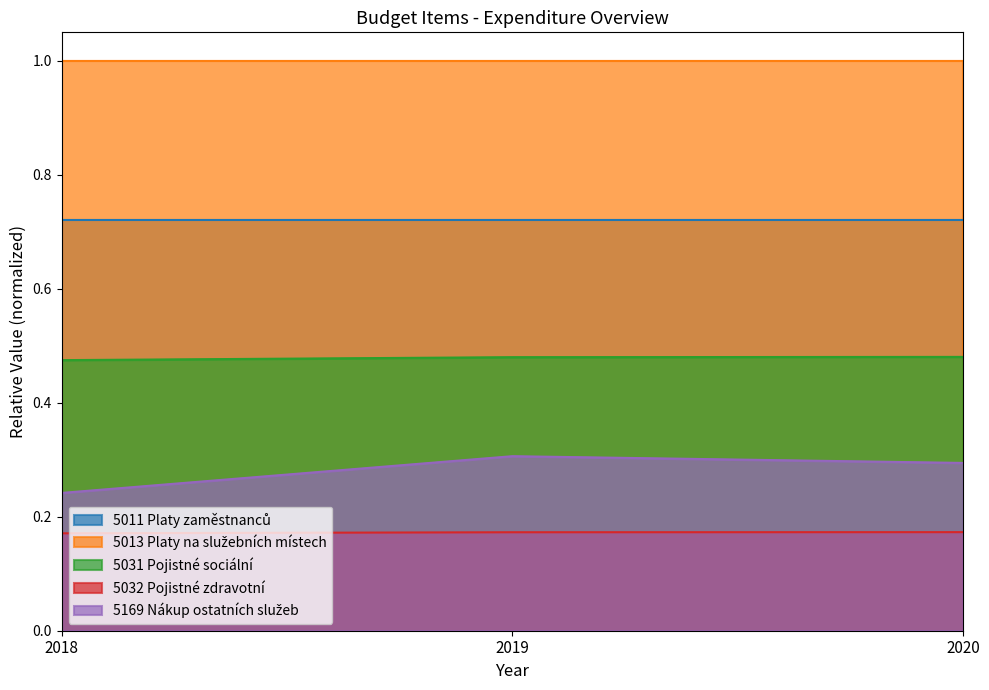

What is the total value across all series at 2018?

2.6